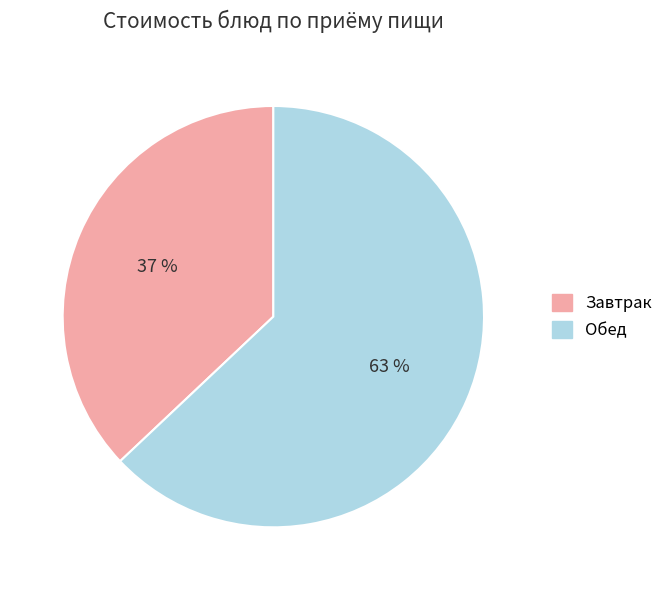

To the nearest percent, what is the difference between the largest and smallest slice percentages?

26%